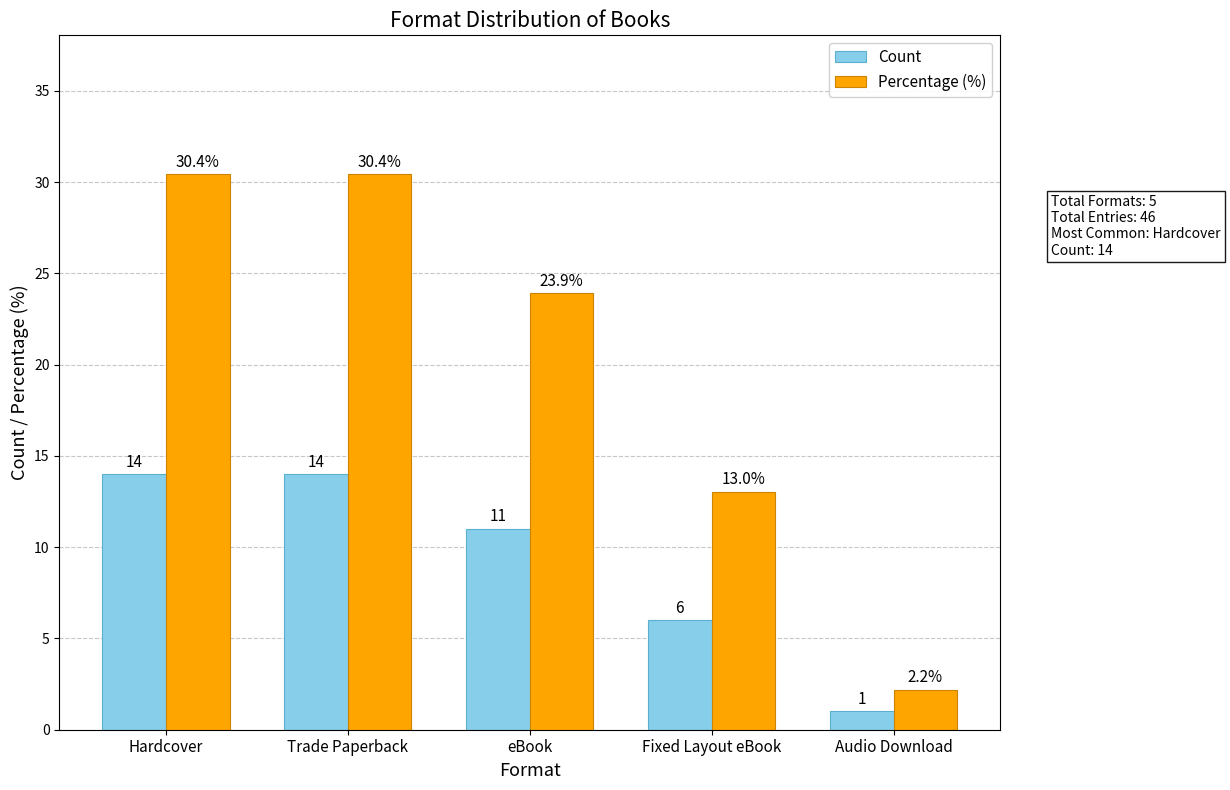

How many data points in Percentage (%) are less than 23?

2